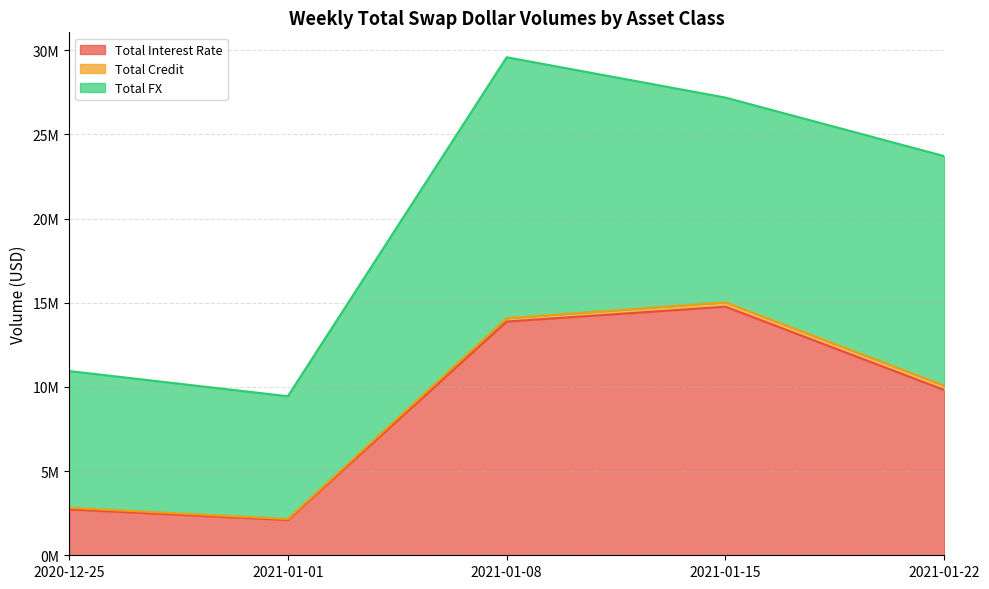

Reading left to right, extract all data points from this chart.

Total Interest Rate: 2724914	2096419	13880390	14762749	9816191
Total Credit: 95471	53673	197610	258206	258093
Total FX: 8121760	7295505	15499249	12160797	13630302